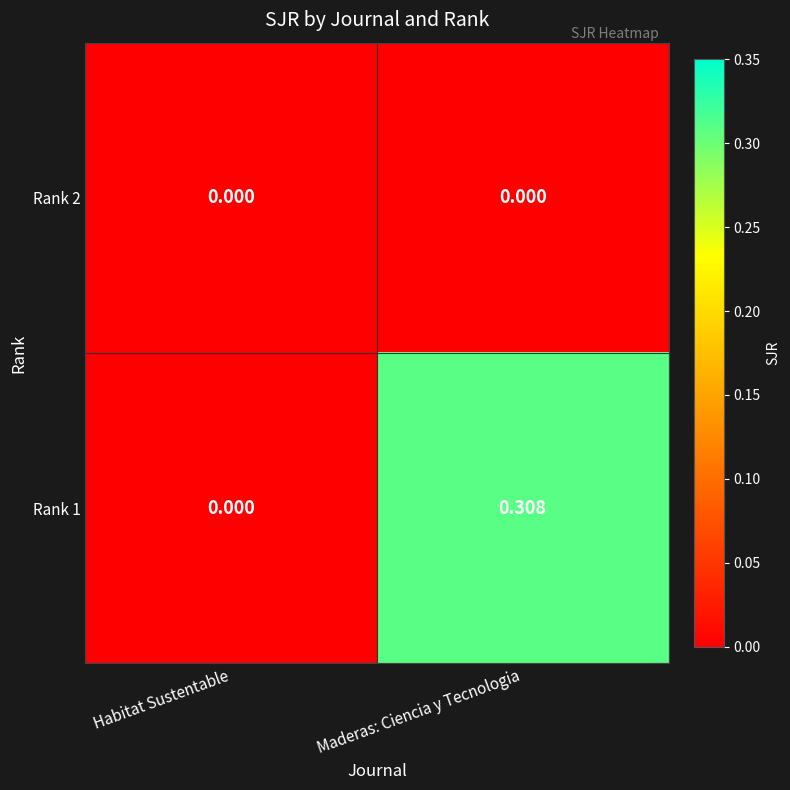

Count the number of data series in this chart.

2